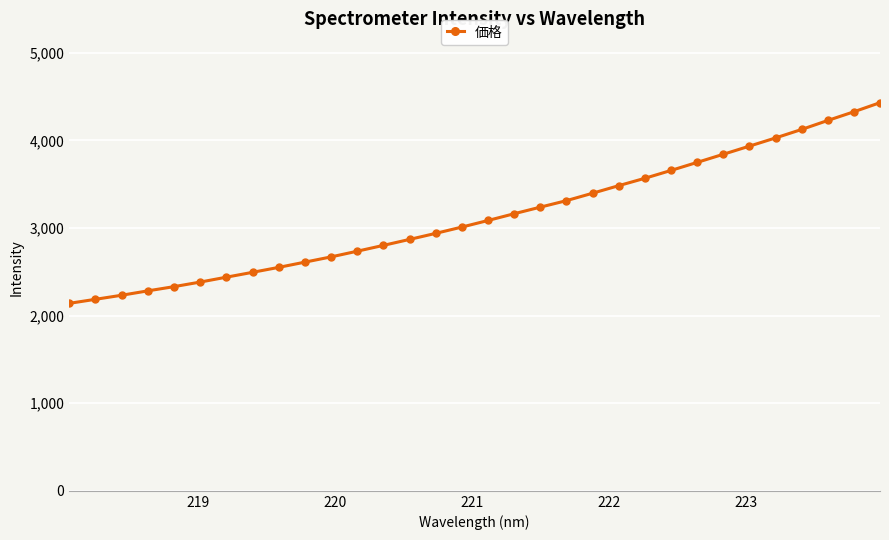

What is the minimum value shown in the chart?

2139.7